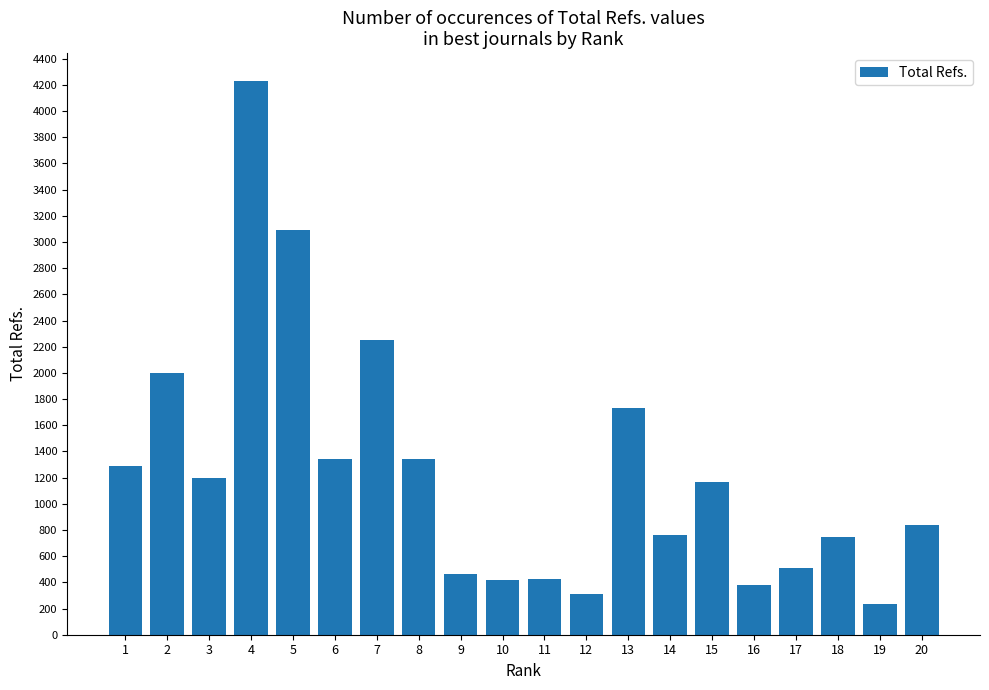

What is the minimum value shown in the chart?

232